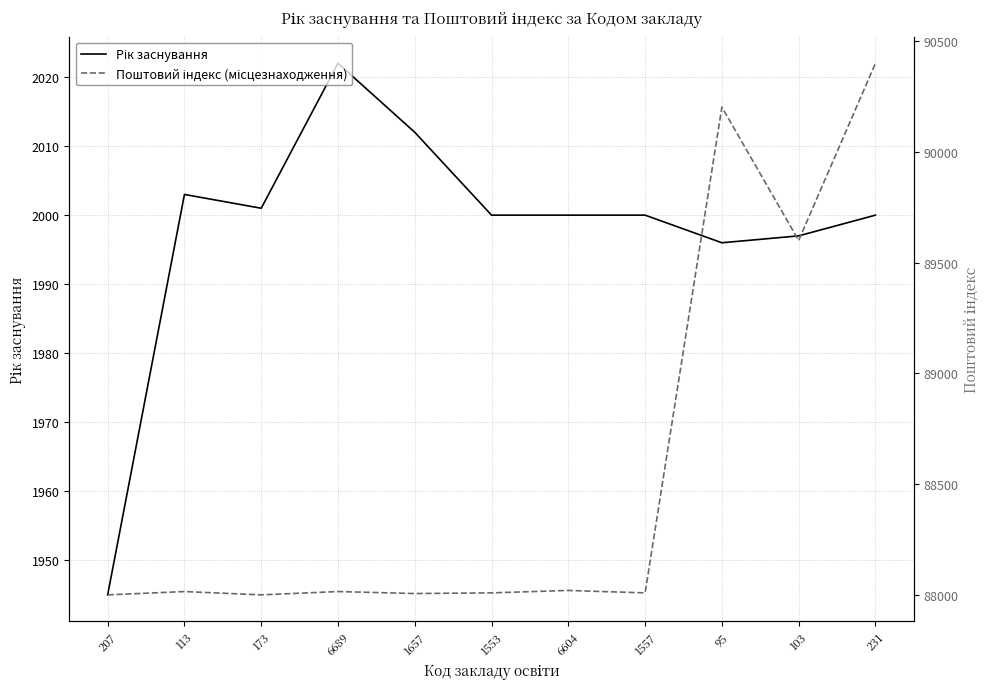

Where is Поштовий індекс (місцезнаходження) nearest to the value 89200?

103